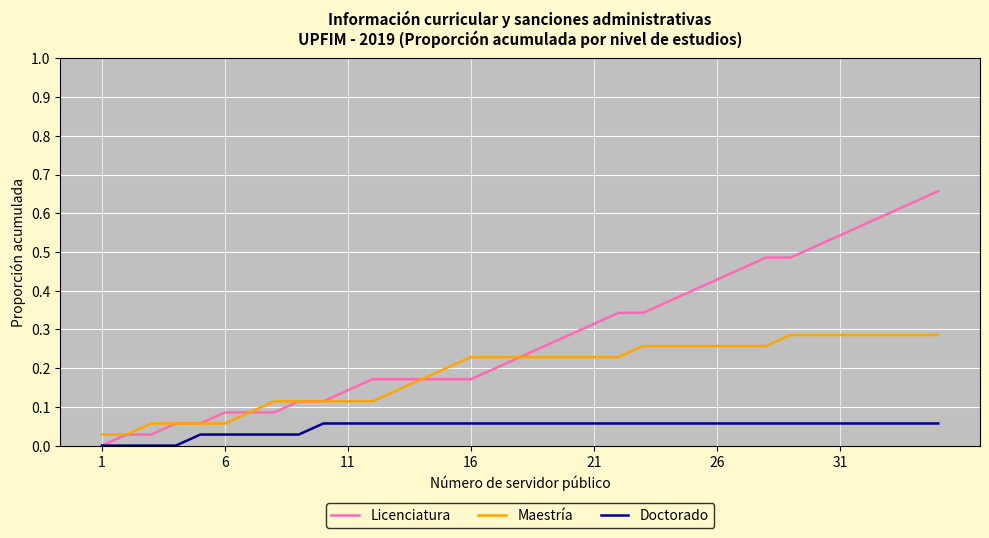

Which series has the widest spread of values?

Licenciatura